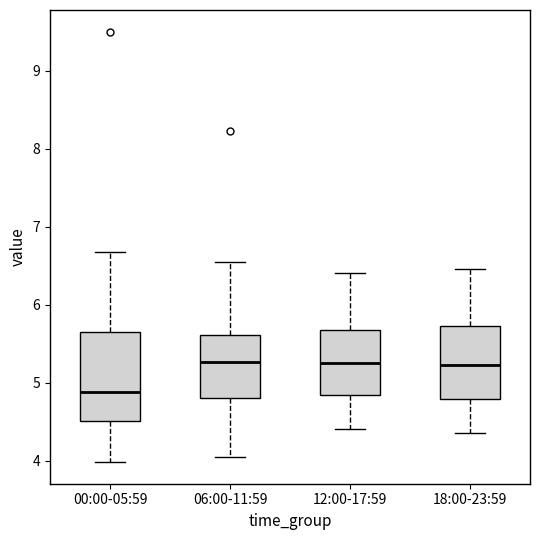

Where is the lower edge of the box for 06:00-11:59 on the y-axis? The values are not printed on the chart, so give them approximately, as read against the axis.

4.8